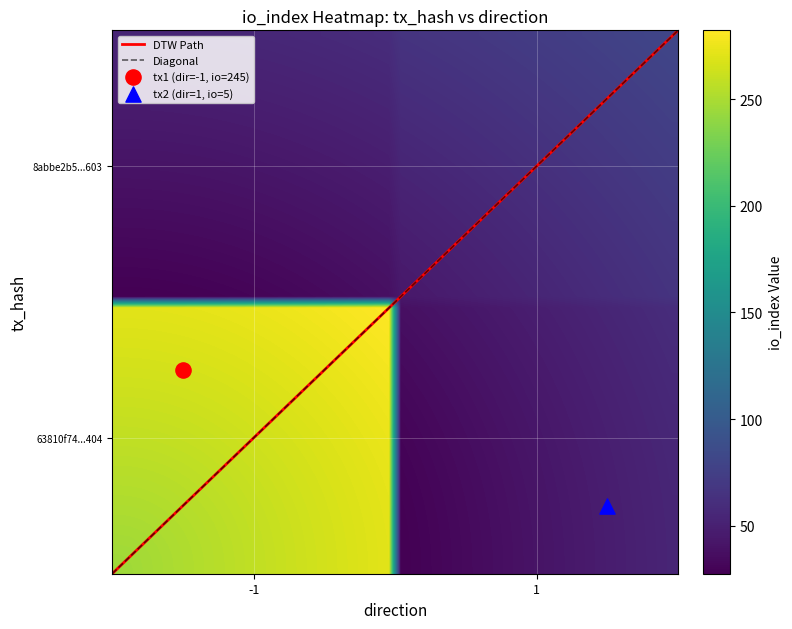

What is the highest value of the 63810f74f27a2448cb4a88e20dad4cedbaac404 series?

245